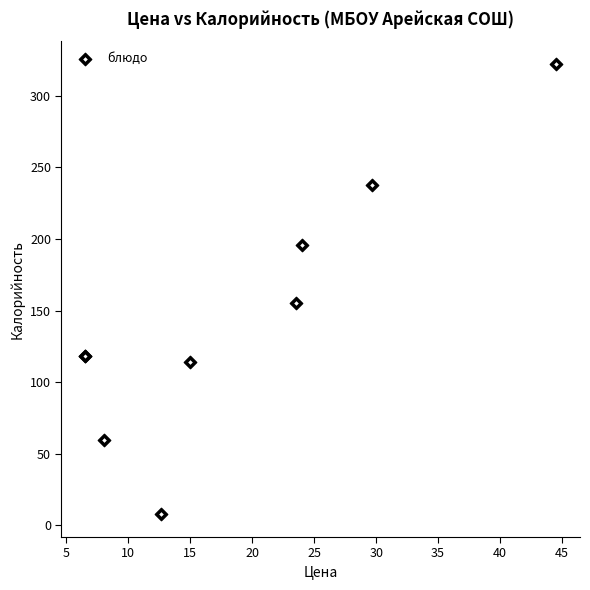

What Y value in the scatter plot is closest to 164?

155.2